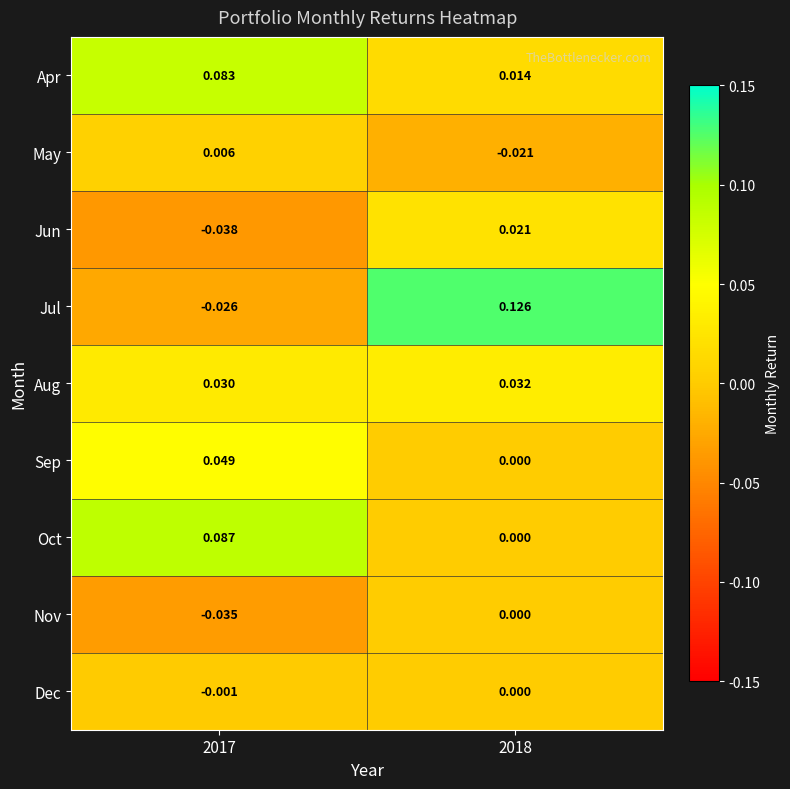

Which series has the largest total across all categories?

Jul